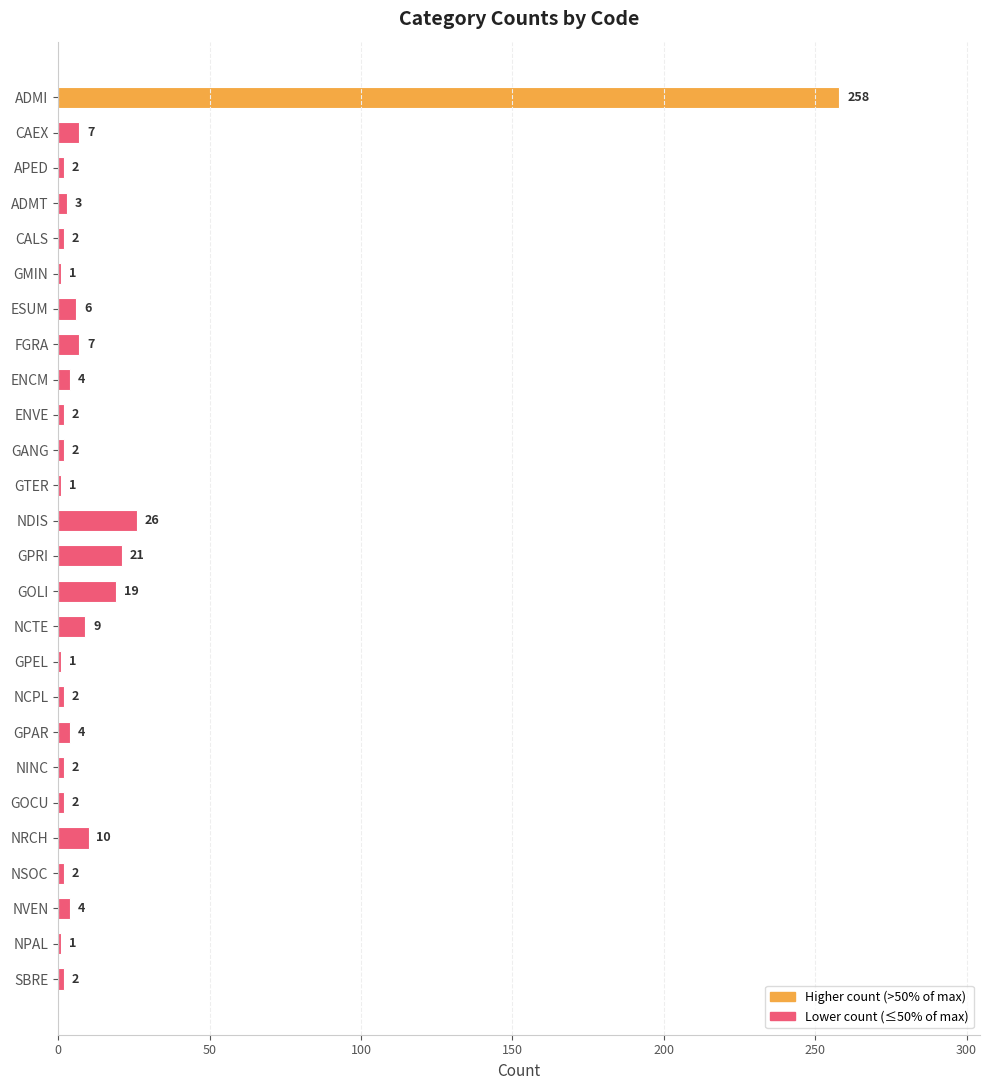

What is the label of the 3rd bar from the bottom?

NVEN